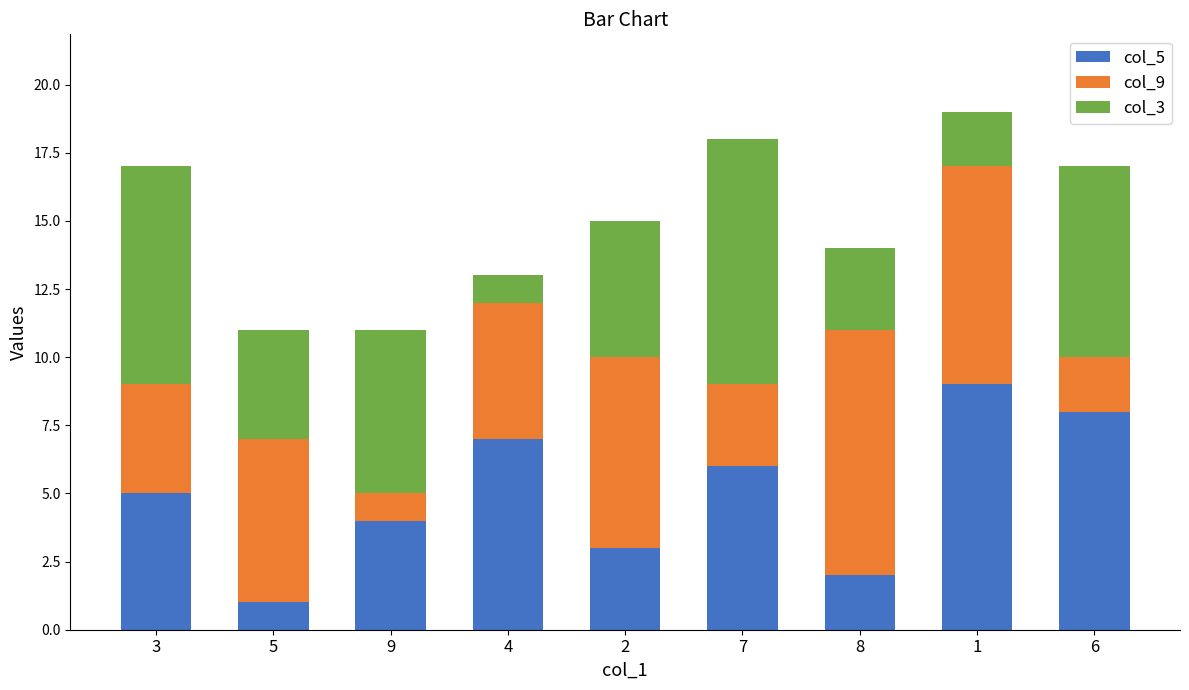

Does the chart contain stacked bars?

Yes